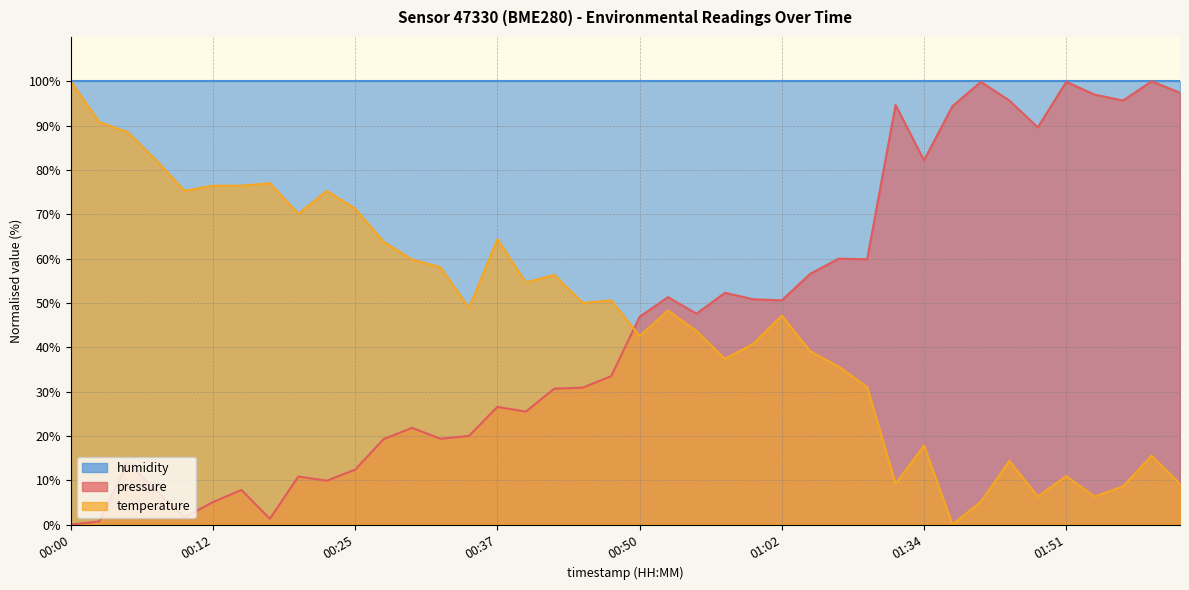

How many data points are above 48?

21